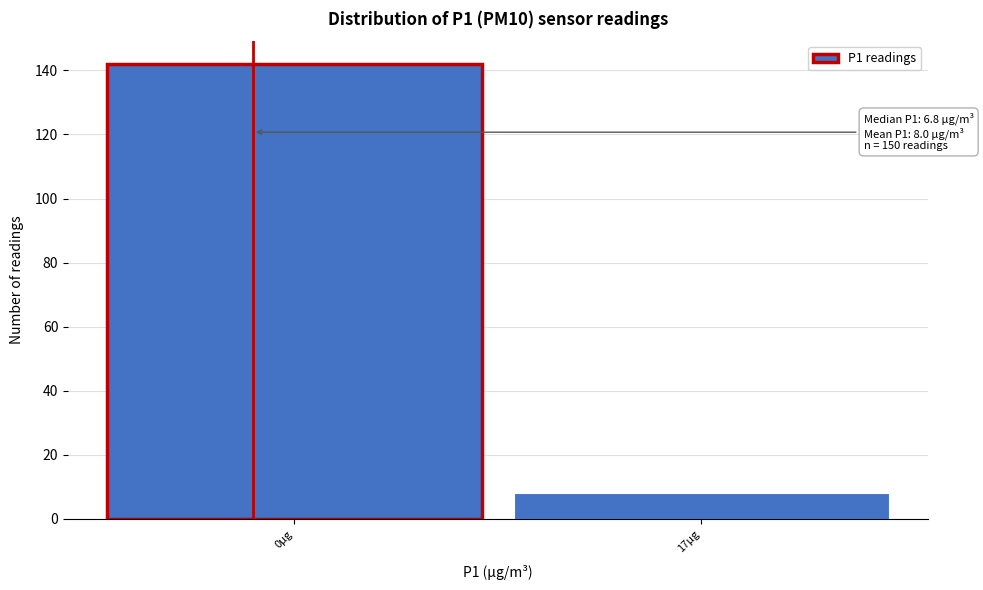

Reading left to right, extract all data points from this chart.

142	8